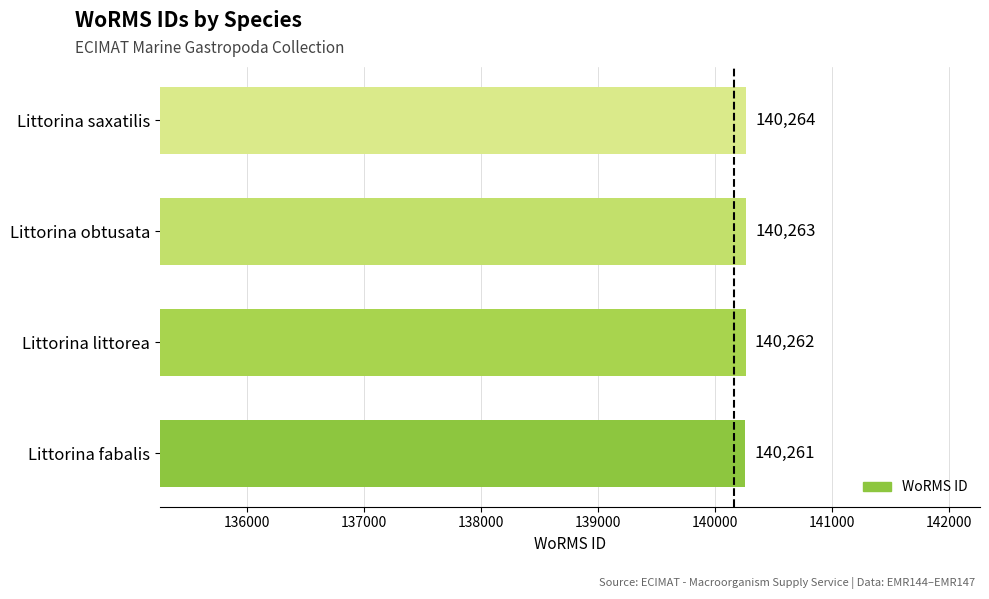

List the labels in order of value, smallest first.

Littorina fabalis, Littorina littorea, Littorina obtusata, Littorina saxatilis